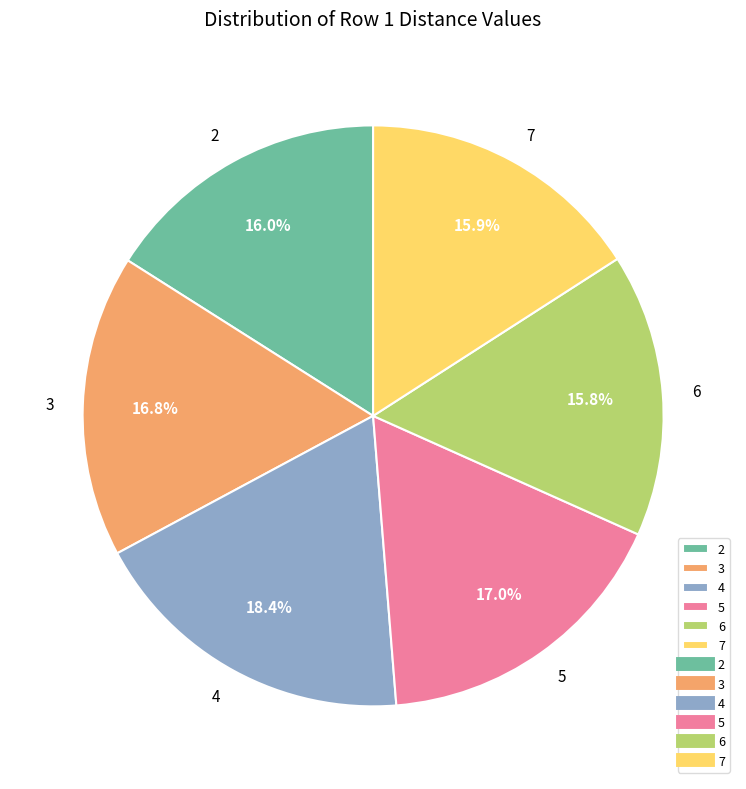

Between 7 and 5, which is larger?

5